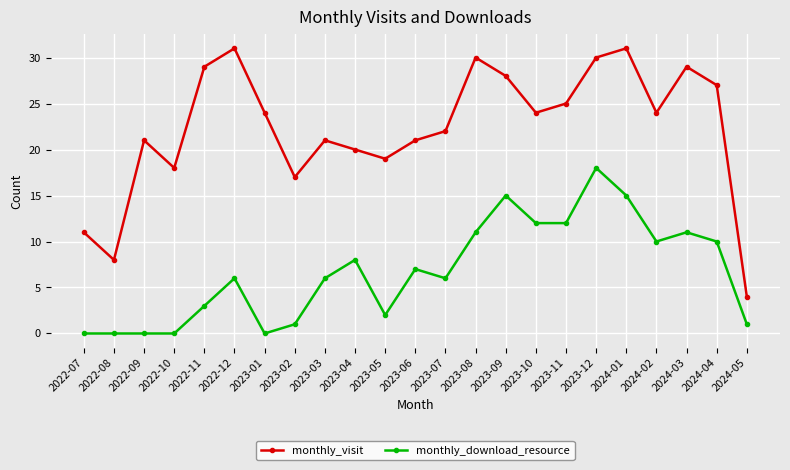

The monthly_visit series shows 28 at 2023-09. True or false?

True